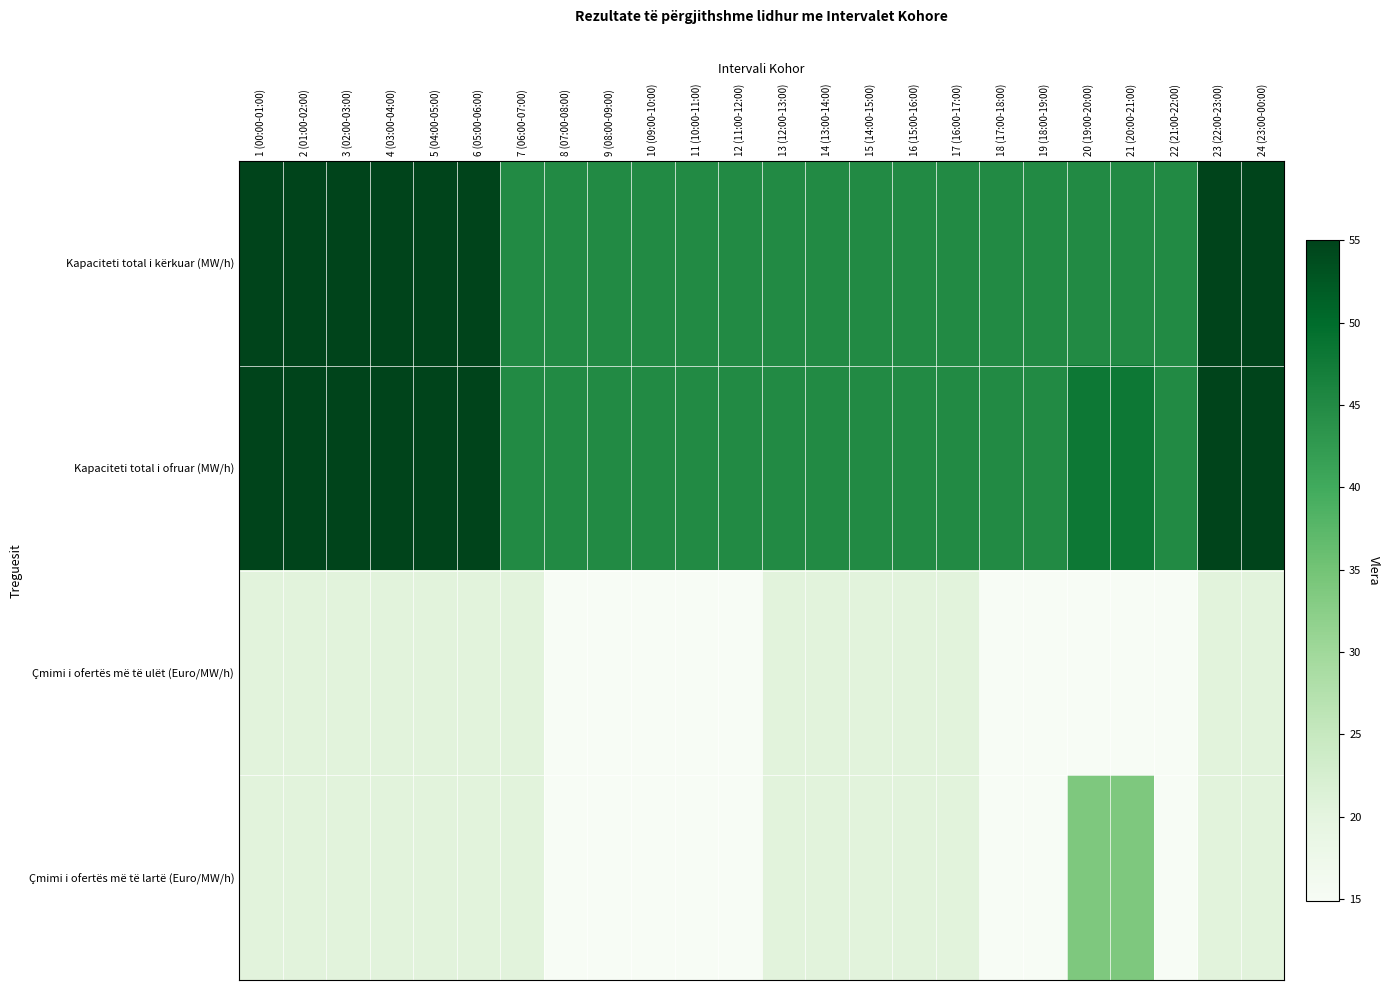

Rank the series by their maximum value, from lowest to highest.

Çmimi i ofertës më të ulët (Euro/MW/h), Çmimi i ofertës më të lartë (Euro/MW/h), Kapaciteti total i kërkuar (MW/h), Kapaciteti total i ofruar (MW/h)